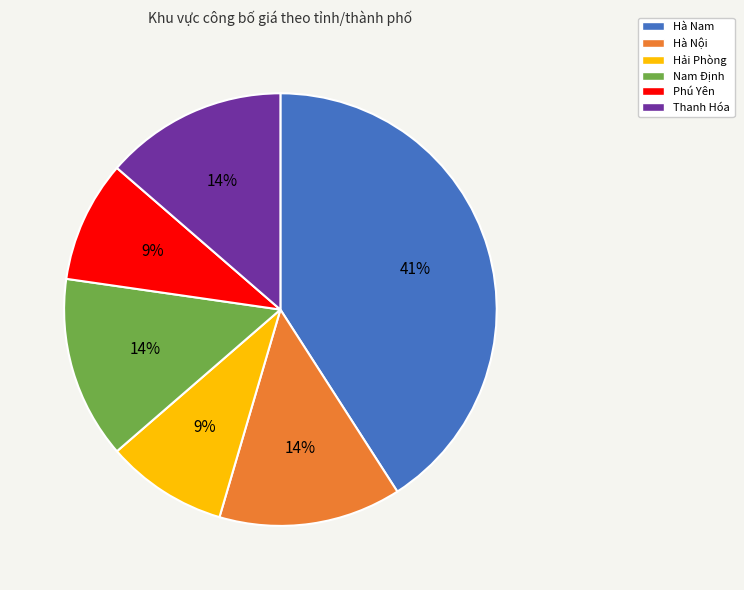

Is Hà Nội the majority of the pie?

No